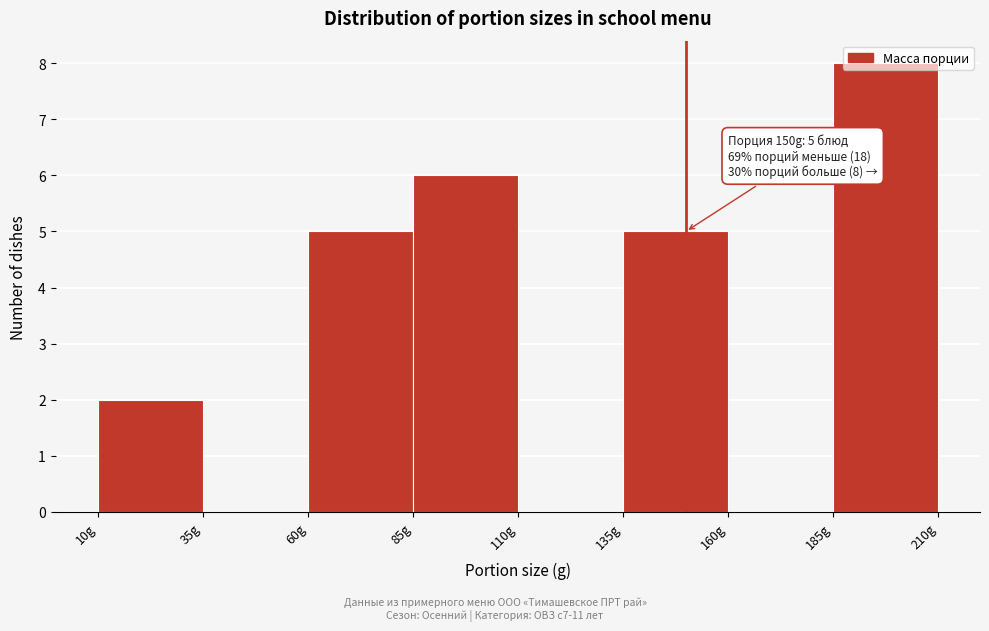

Which range on the x-axis has the tallest bar?

185 to 210